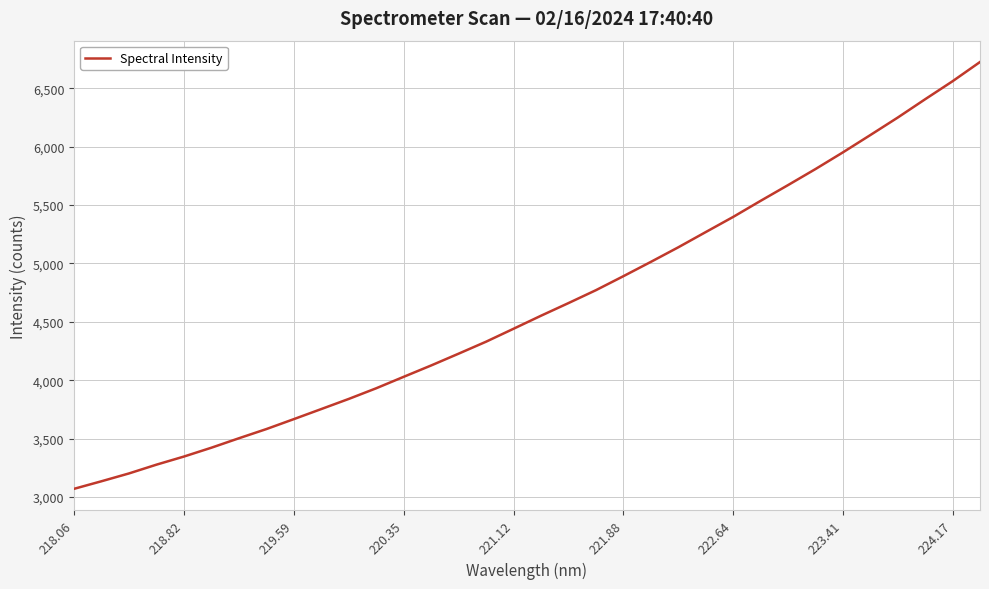

What is the greatest value displayed?

6724.4